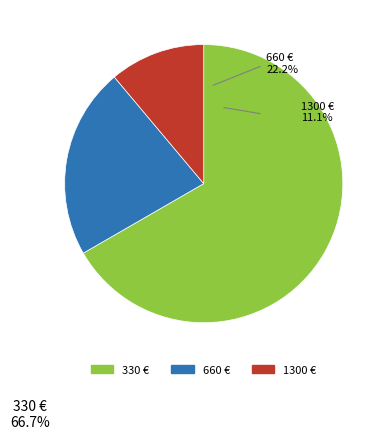

Is there any slice that represents more than half of the pie?

Yes